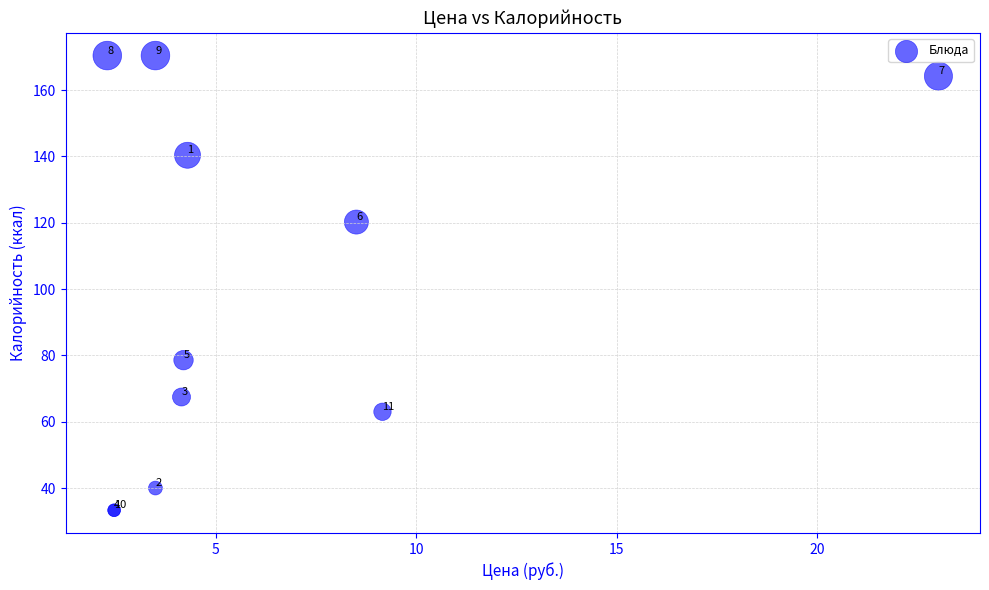

What Y value in the scatter plot is closest to 101?

120.2